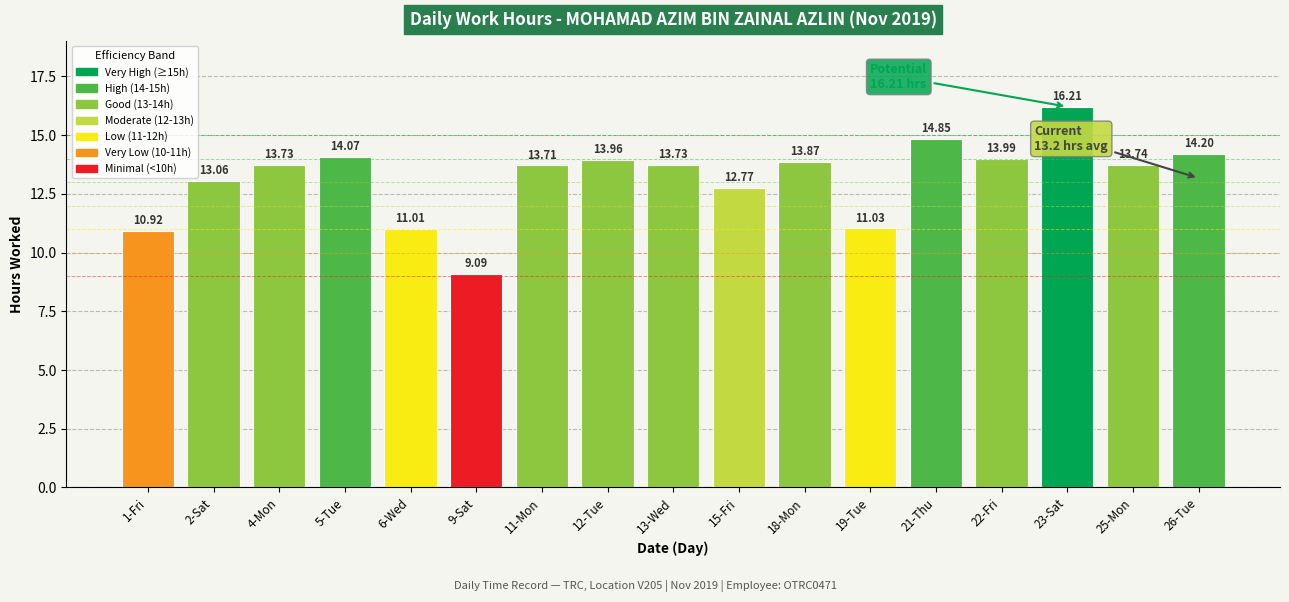

The value at 1-Fri is 10.9. True or false?

True